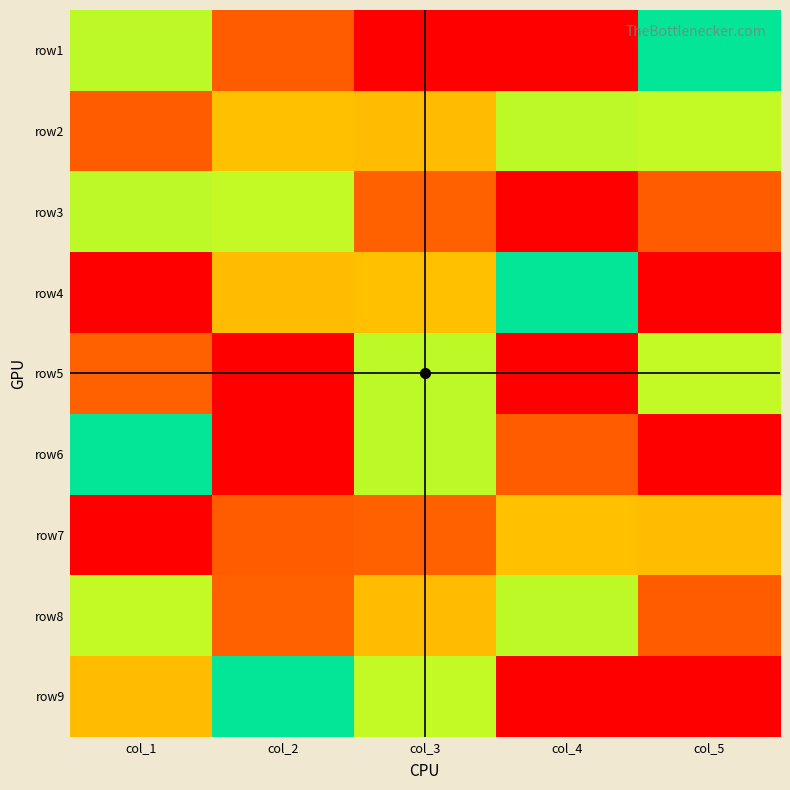

Rank the series by their maximum value, from lowest to highest.

row2, row3, row8, row1, row4, row5, row6, row7, row9